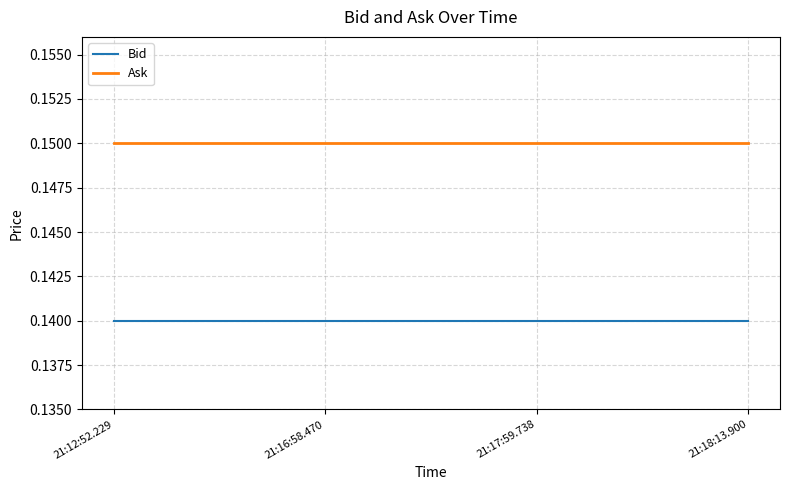

What position from the left is 21:17:59.738?

3